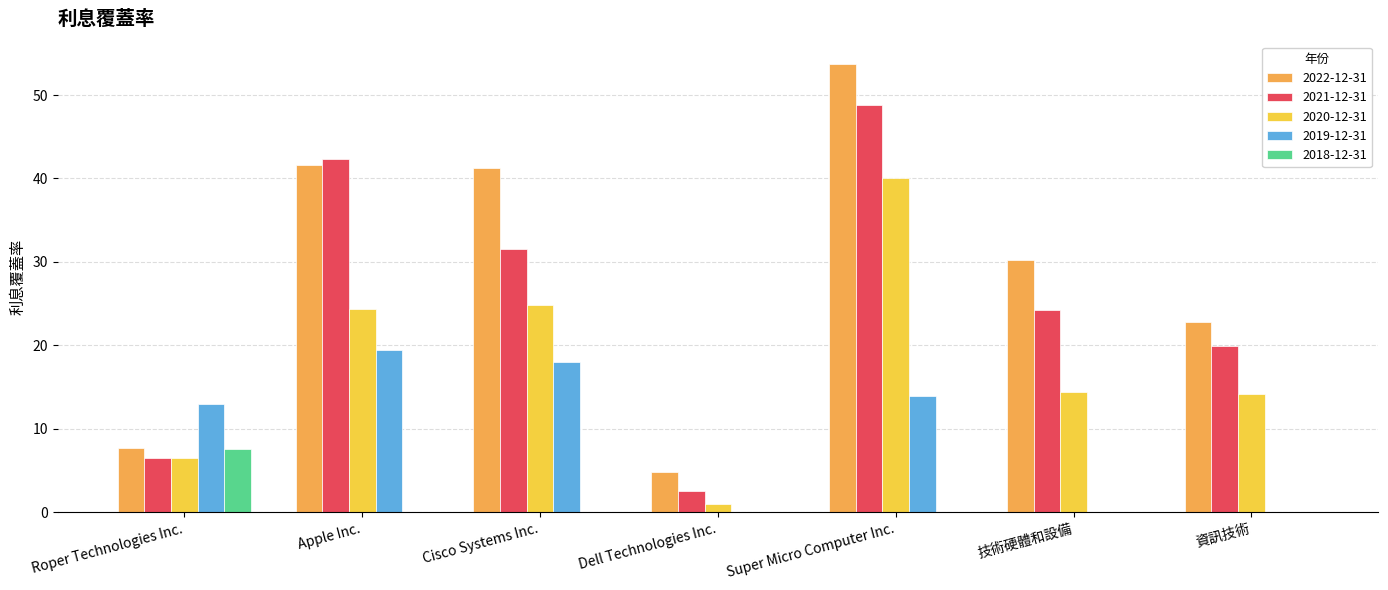

Is it true that 2021-12-31 equals 48.8 at Super Micro Computer Inc.?

True